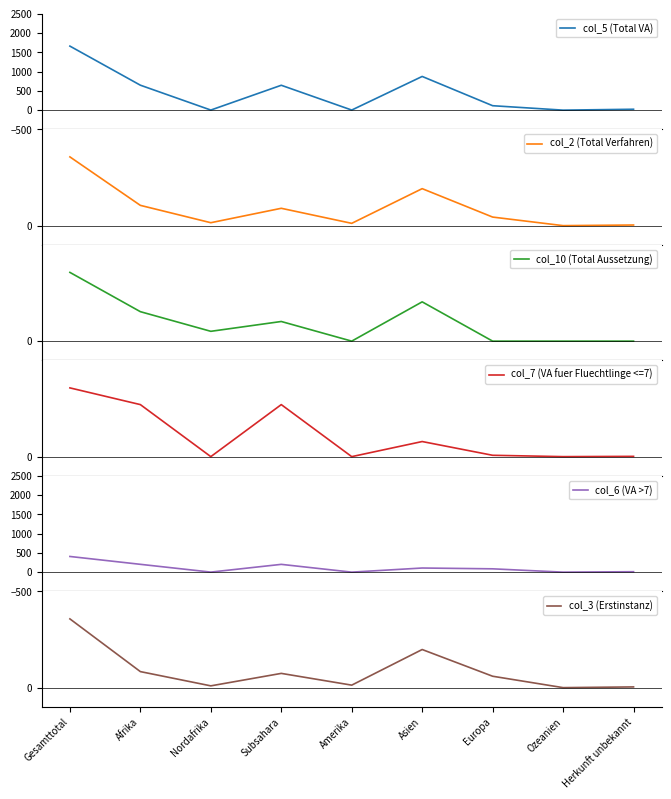

List the series in order of their peak value, highest first.

col_5 (Total VA), col_6 (VA >7), col_2 (Total Verfahren), col_7 (VA fuer Fluechtlinge <=7), col_3 (Erstinstanz), col_10 (Total Aussetzung)